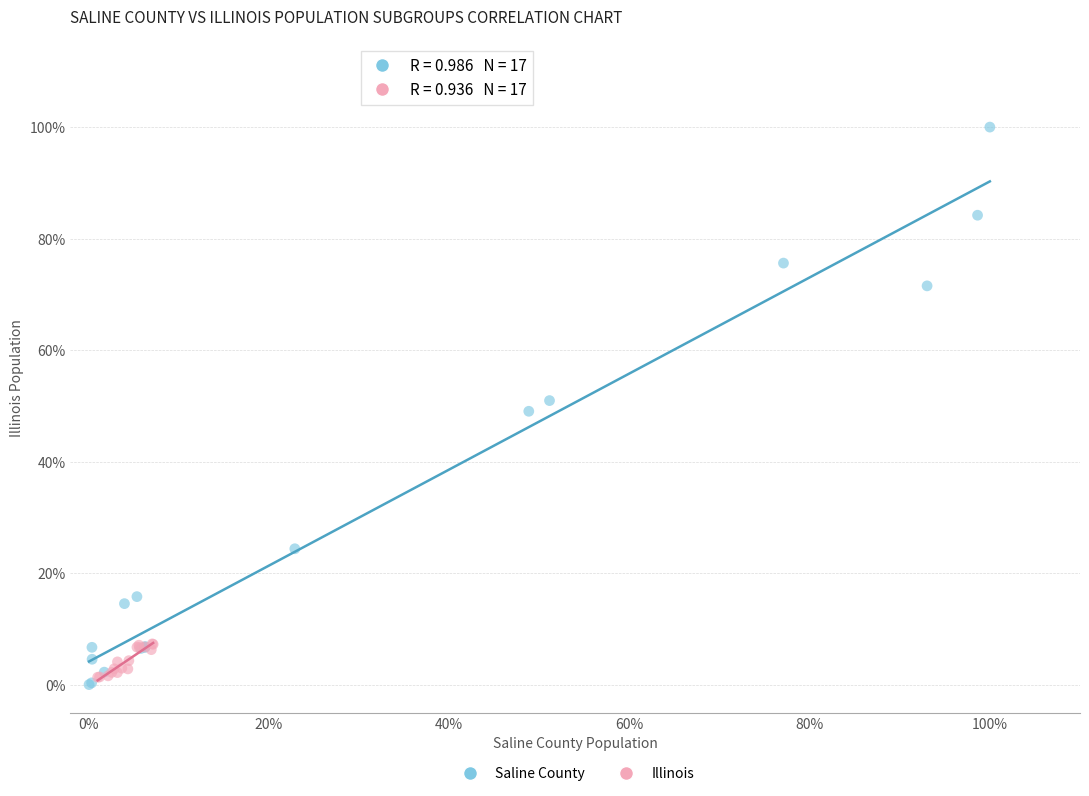

Which series reaches the maximum Y coordinate?

Saline County